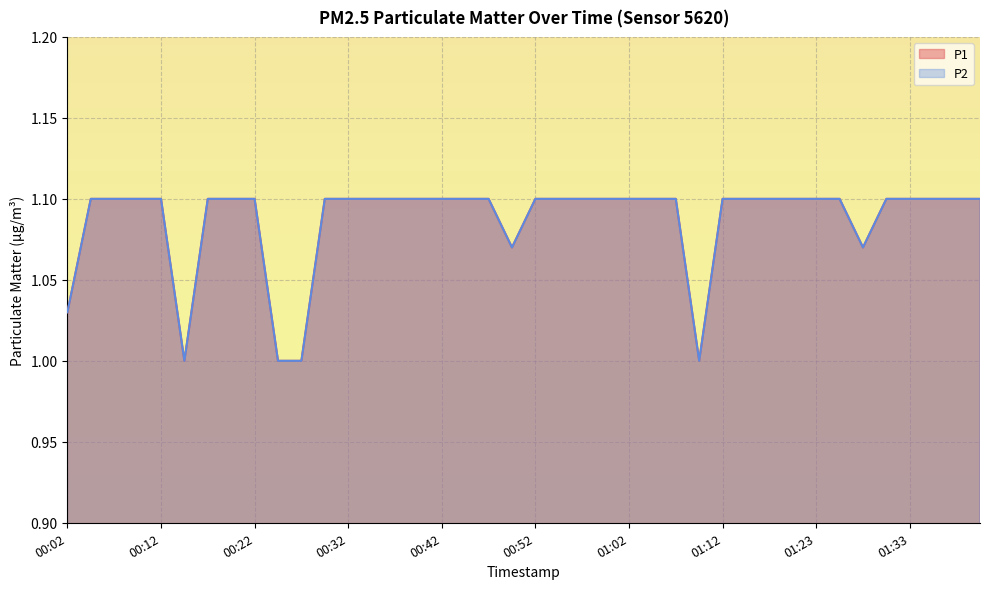

What is the total value across all series at 00:52?

2.2